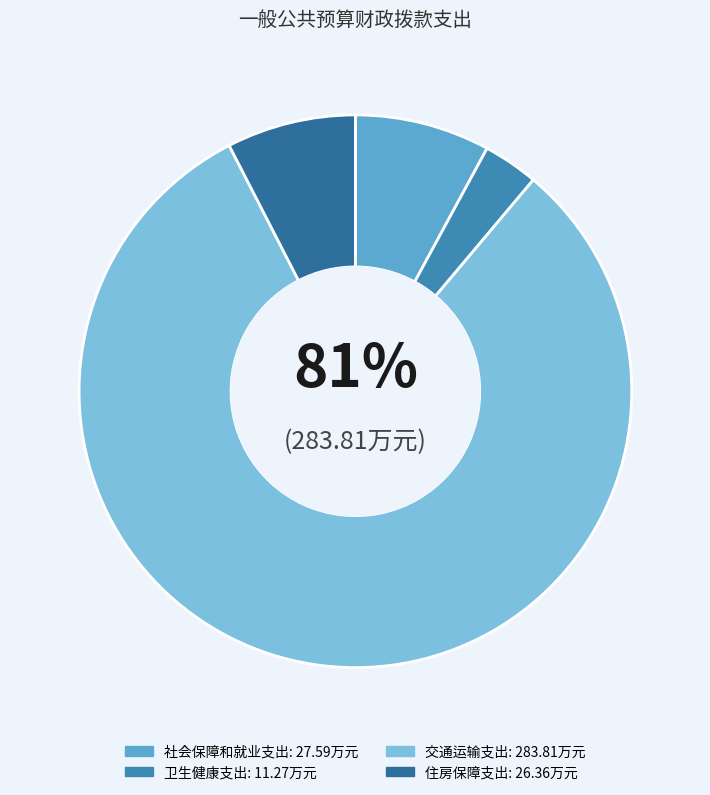

What percentage is the 住房保障支出 slice, to the nearest percent?

8%